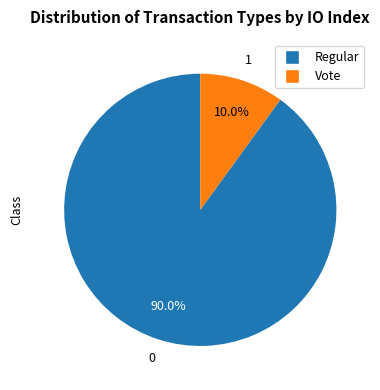

How many slices are in this pie chart?

2